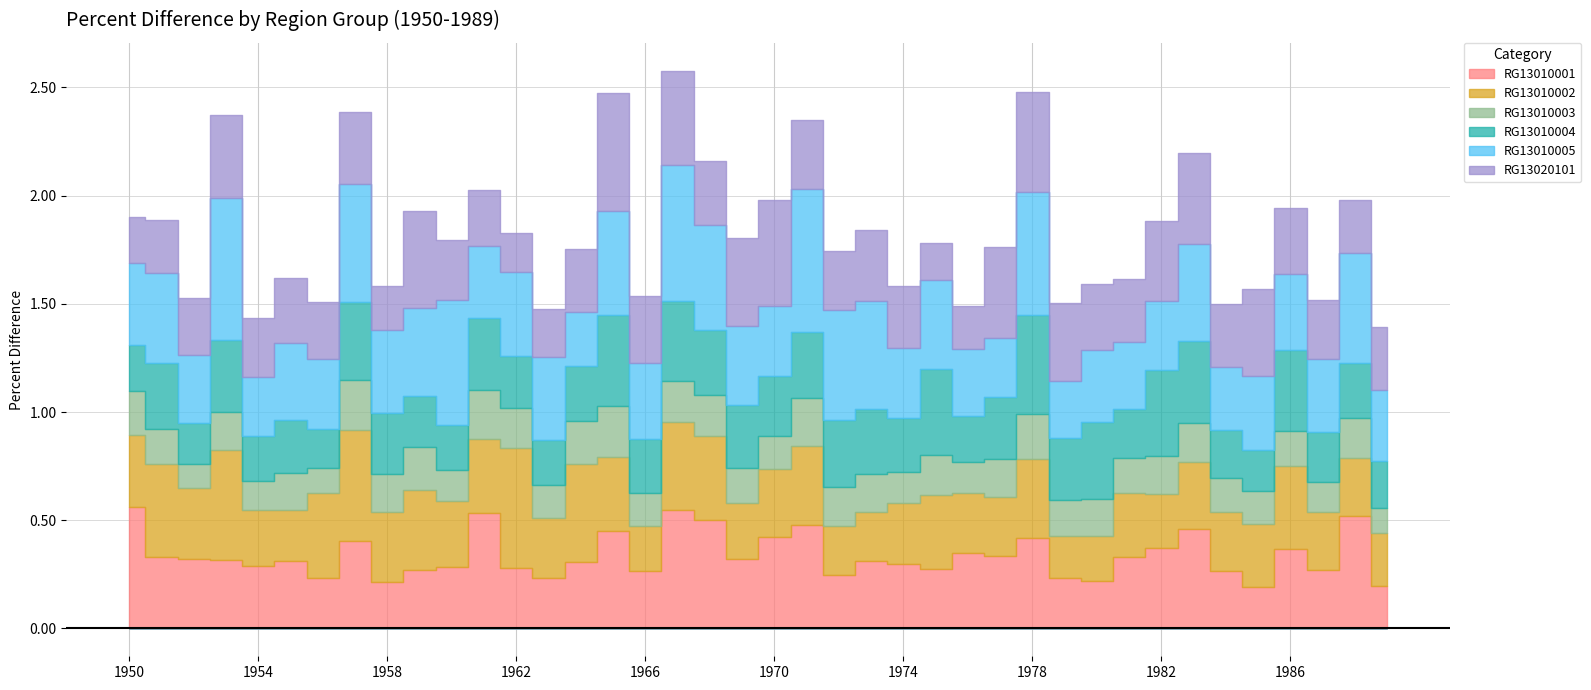

Reading left to right, transcribe all the data shown in this chart.

RG13010001: 0.6	0.3	0.3	0.3	0.3	0.3	0.2	0.4	0.2	0.3	0.3	0.5	0.3	0.2	0.3	0.4	0.3	0.5	0.5	0.3	0.4	0.5	0.2	0.3	0.3	0.3	0.4	0.3	0.4	0.2	0.2	0.3	0.4	0.5	0.3	0.2	0.4	0.3	0.5	0.2
RG13010002: 0.3	0.4	0.3	0.5	0.3	0.2	0.4	0.5	0.3	0.4	0.3	0.3	0.6	0.3	0.5	0.3	0.2	0.4	0.4	0.3	0.3	0.4	0.2	0.2	0.3	0.3	0.3	0.3	0.4	0.2	0.2	0.3	0.2	0.3	0.3	0.3	0.4	0.3	0.3	0.2
RG13010003: 0.2	0.2	0.1	0.2	0.1	0.2	0.1	0.2	0.2	0.2	0.1	0.2	0.2	0.2	0.2	0.2	0.2	0.2	0.2	0.2	0.2	0.2	0.2	0.2	0.1	0.2	0.1	0.2	0.2	0.2	0.2	0.2	0.2	0.2	0.2	0.1	0.2	0.1	0.2	0.1
RG13010004: 0.2	0.3	0.2	0.3	0.2	0.2	0.2	0.4	0.3	0.2	0.2	0.3	0.2	0.2	0.3	0.4	0.2	0.4	0.3	0.3	0.3	0.3	0.3	0.3	0.3	0.4	0.2	0.3	0.5	0.3	0.4	0.2	0.4	0.4	0.2	0.2	0.4	0.2	0.3	0.2
RG13010005: 0.4	0.4	0.3	0.7	0.3	0.4	0.3	0.5	0.4	0.4	0.6	0.3	0.4	0.4	0.2	0.5	0.4	0.6	0.5	0.4	0.3	0.7	0.5	0.5	0.3	0.4	0.3	0.3	0.6	0.3	0.3	0.3	0.3	0.4	0.3	0.3	0.4	0.3	0.5	0.3
RG13020101: 0.2	0.2	0.3	0.4	0.3	0.3	0.3	0.3	0.2	0.4	0.3	0.3	0.2	0.2	0.3	0.5	0.3	0.4	0.3	0.4	0.5	0.3	0.3	0.3	0.3	0.2	0.2	0.4	0.5	0.4	0.3	0.3	0.4	0.4	0.3	0.4	0.3	0.3	0.2	0.3